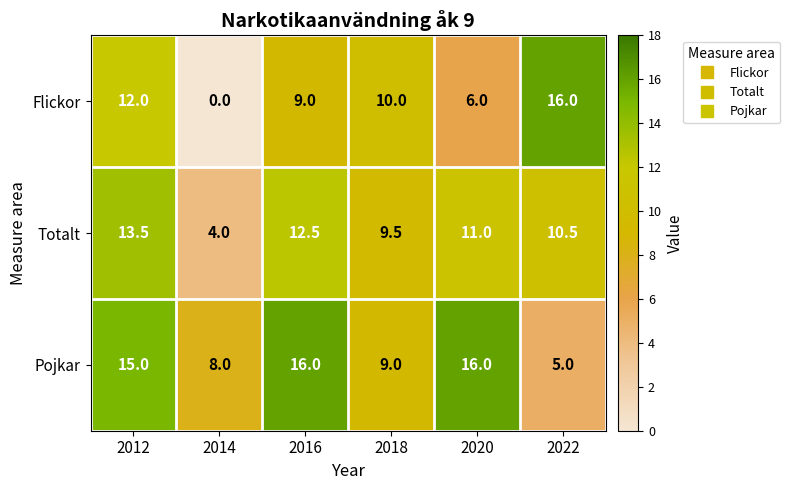

What is the difference between the second highest and minimum values in the Pojkar series?

11.0